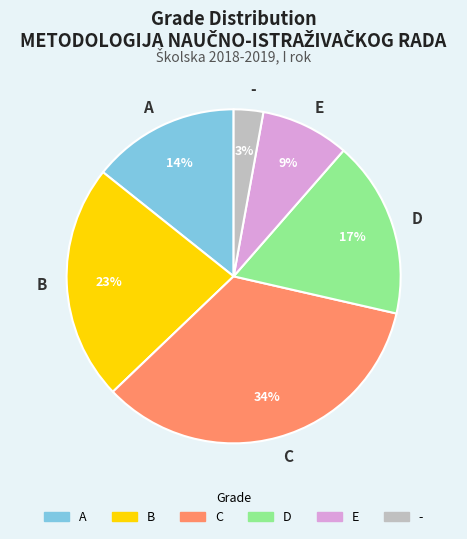

To the nearest percent, what portion does C represent?

34%